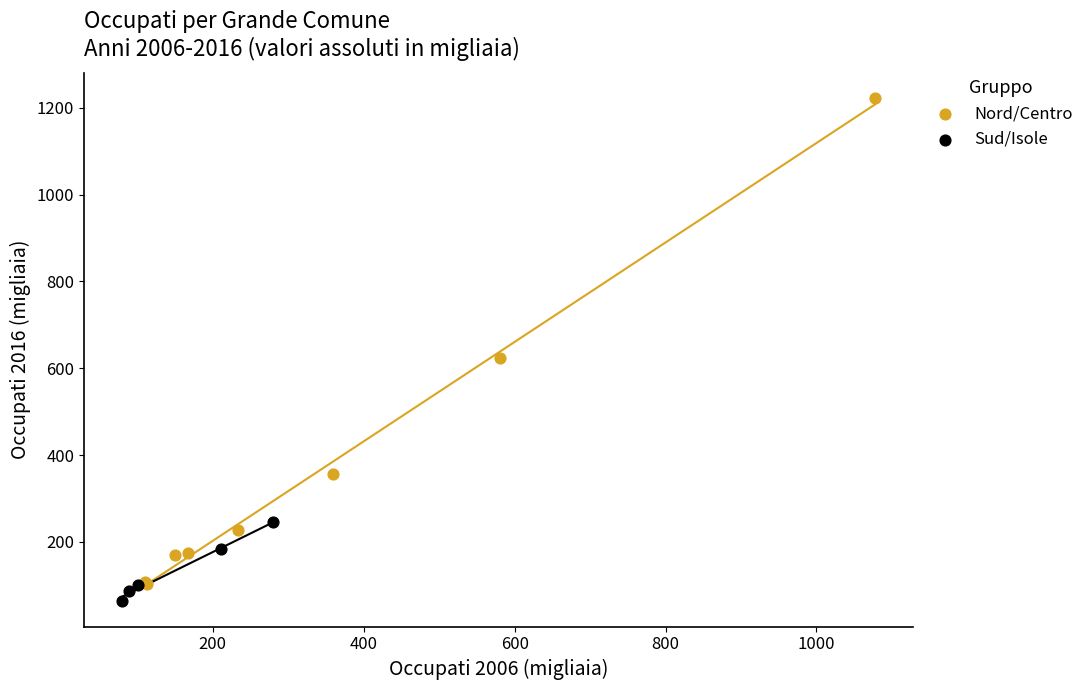

Which series contains the lowest Y value?

Sud/Isole